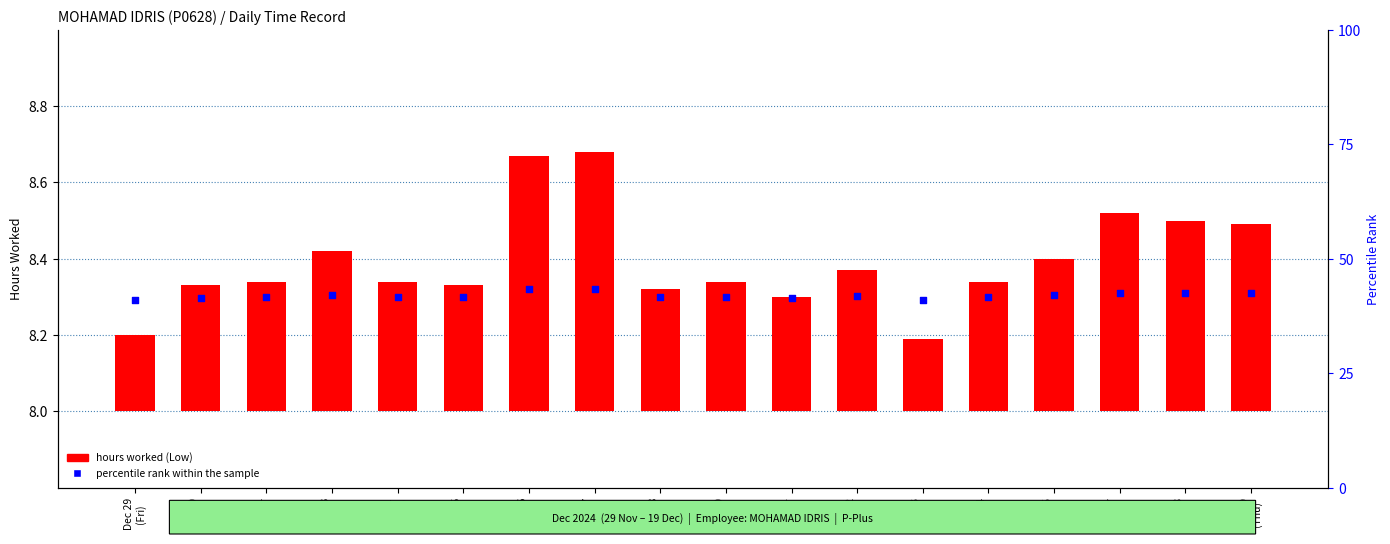

Which series has the largest Y range (max minus min)?

percentile rank within the sample